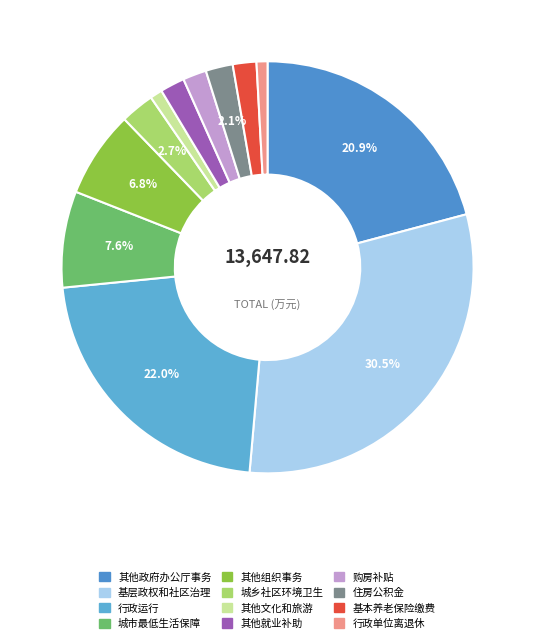

Count the number of slices in the pie.

12